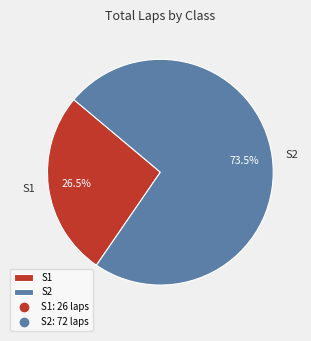

Is there a majority slice in this chart?

Yes